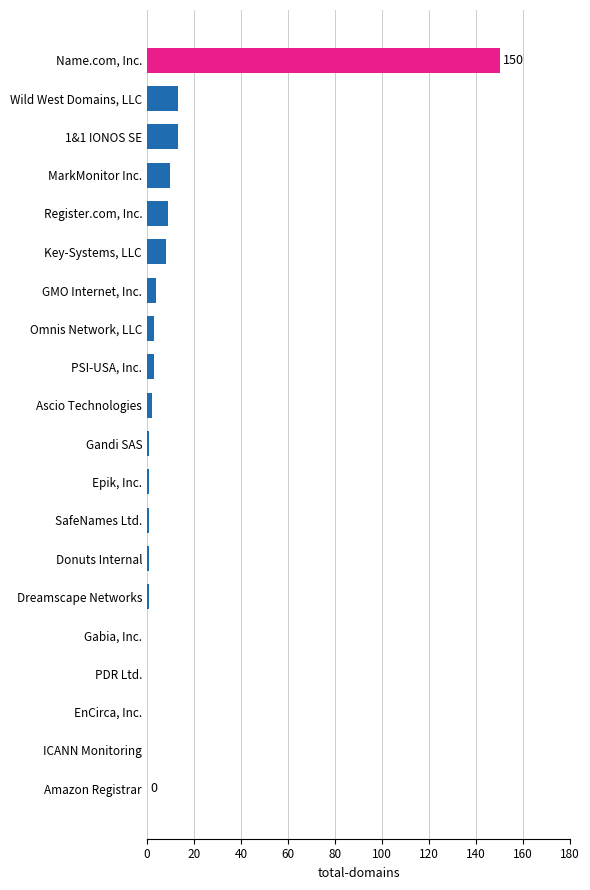

True or false: the data shows 50 at EnCirca, Inc..

False